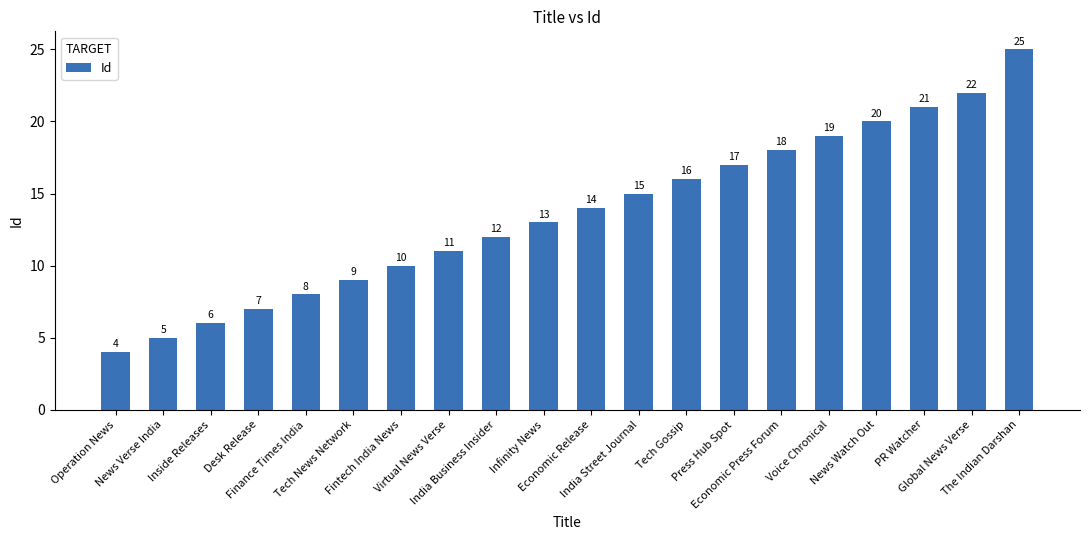

How many data points does each series have?

20